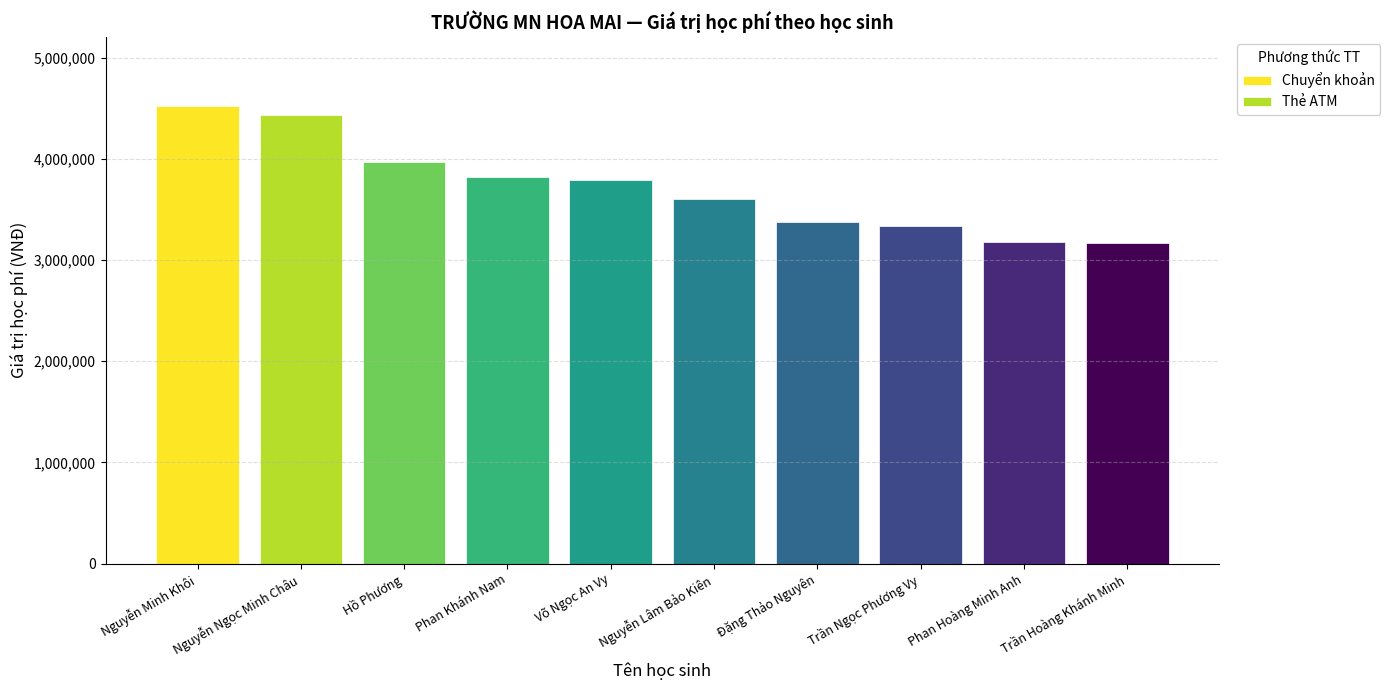

How many bars are there in total?

10